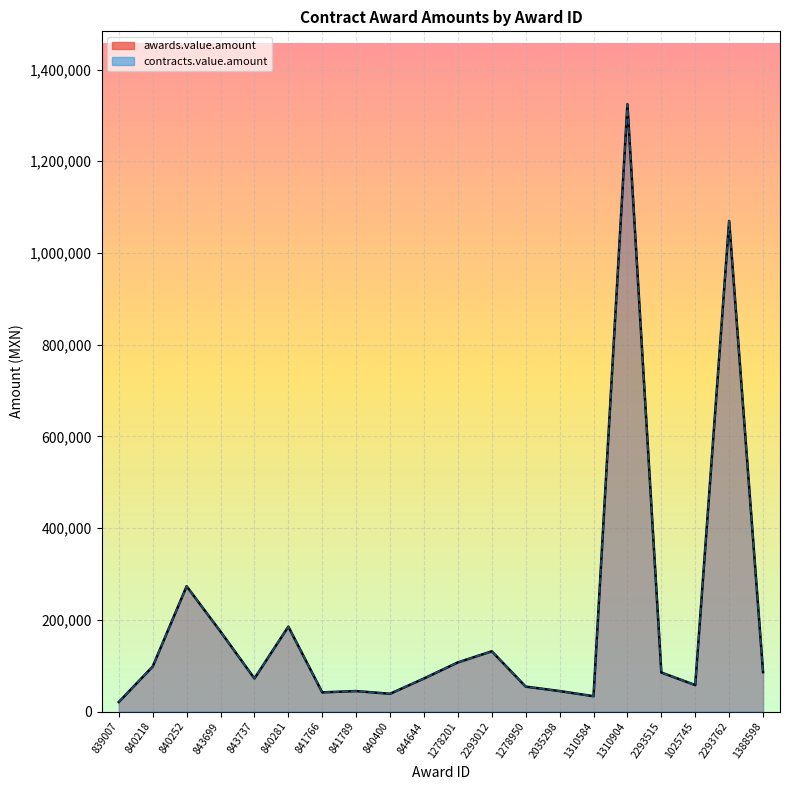

At which category is the sum across all series the highest?

1310904